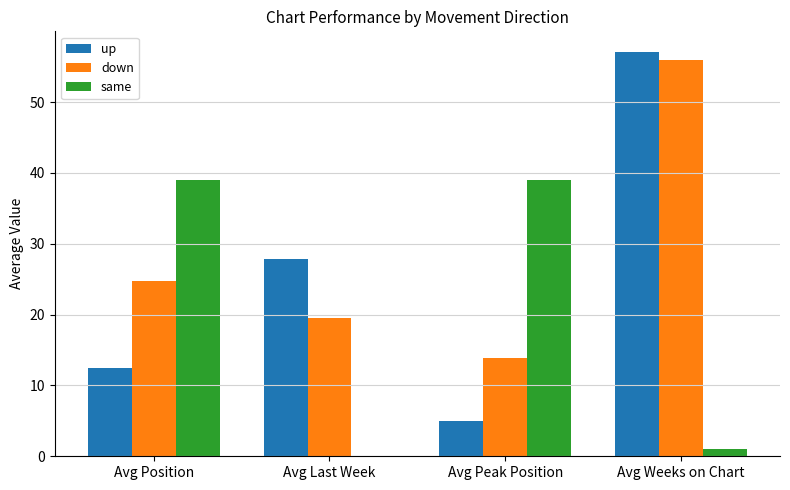

What are all the series names shown in the legend?

up, down, same